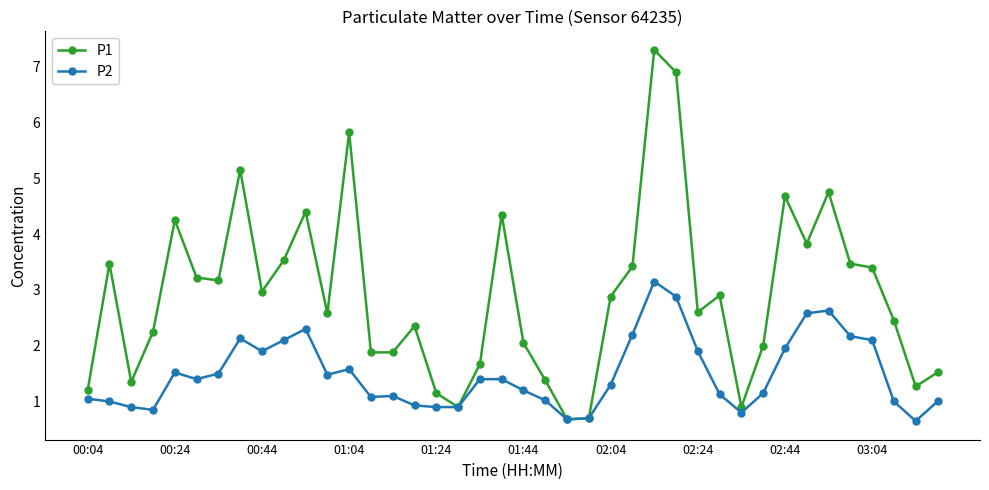

Does the chart display data point markers on the line(s)?

Yes